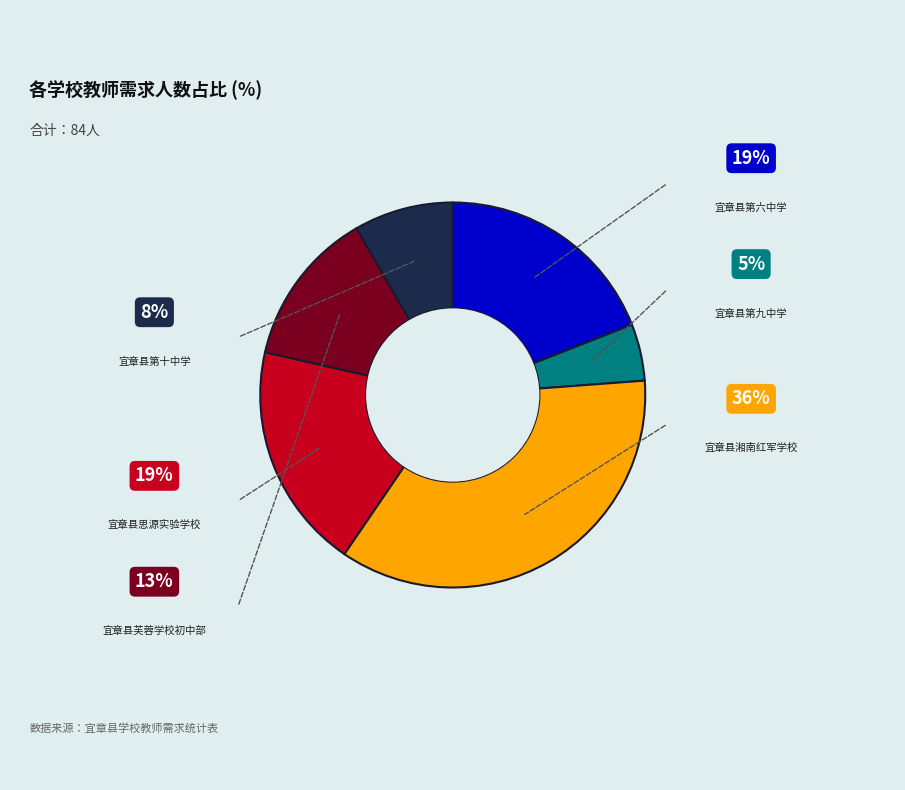

The 宜章县芙蓉学校初中部 slice represents 2% of the pie. True or false?

False